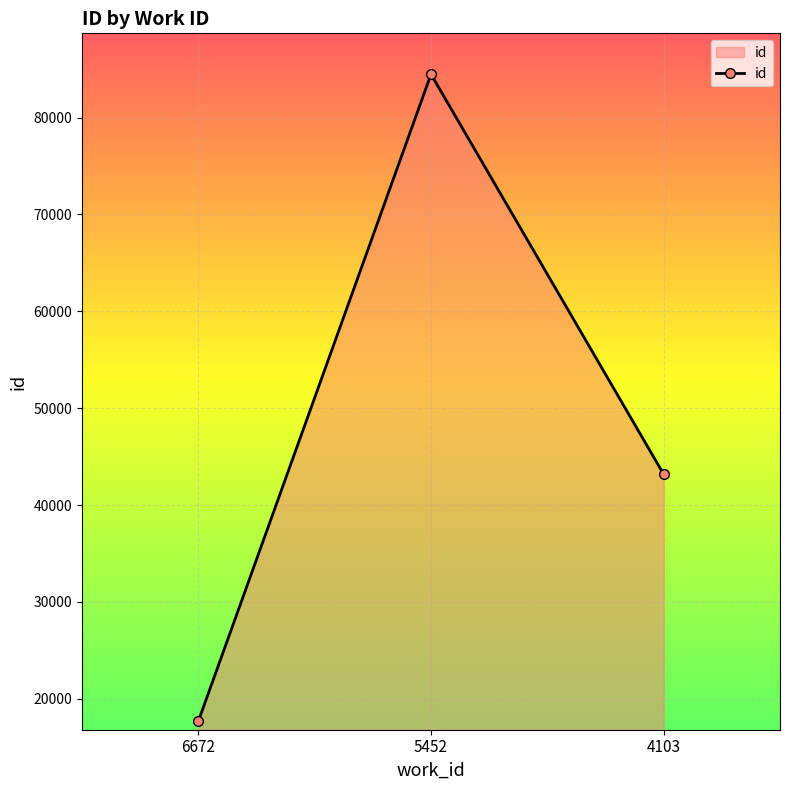

What is the greatest value displayed?

84475